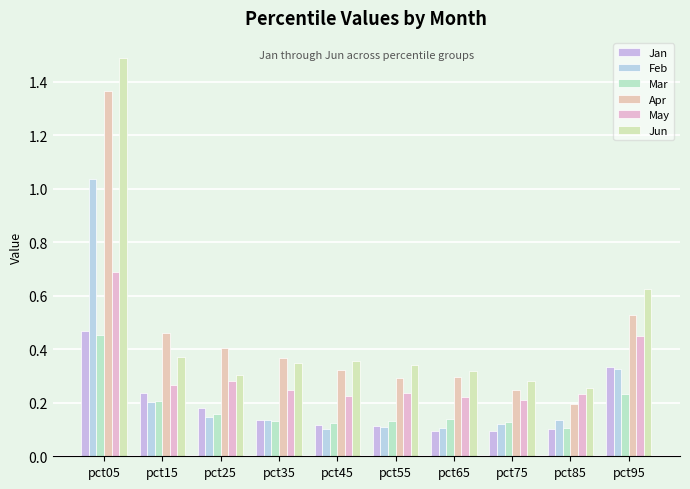

How many groups of bars are there?

10